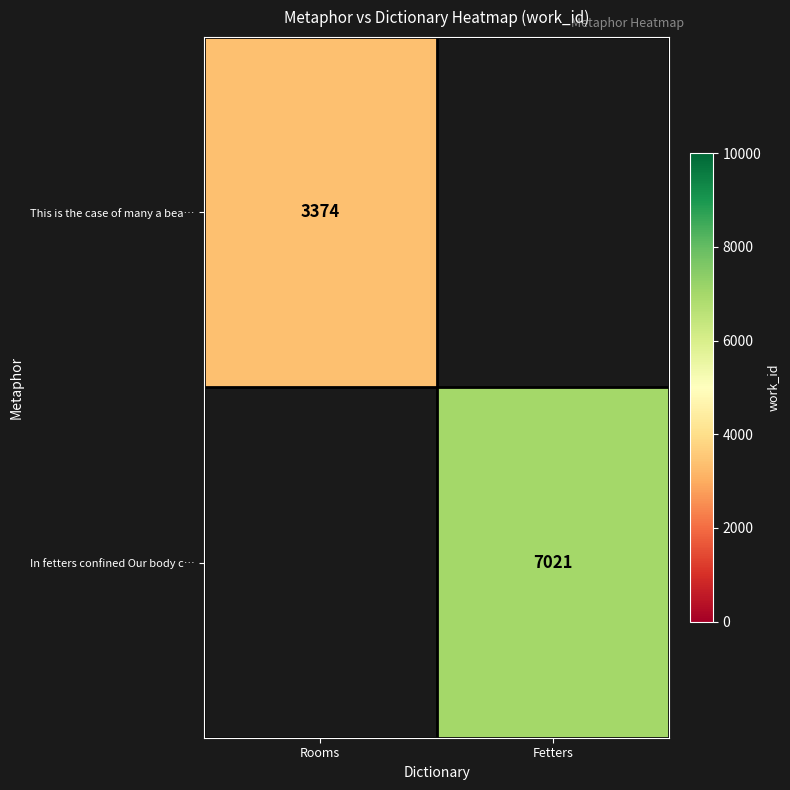

The value of In fetters confined Our body c… at Fetters is 3701. True or false?

False